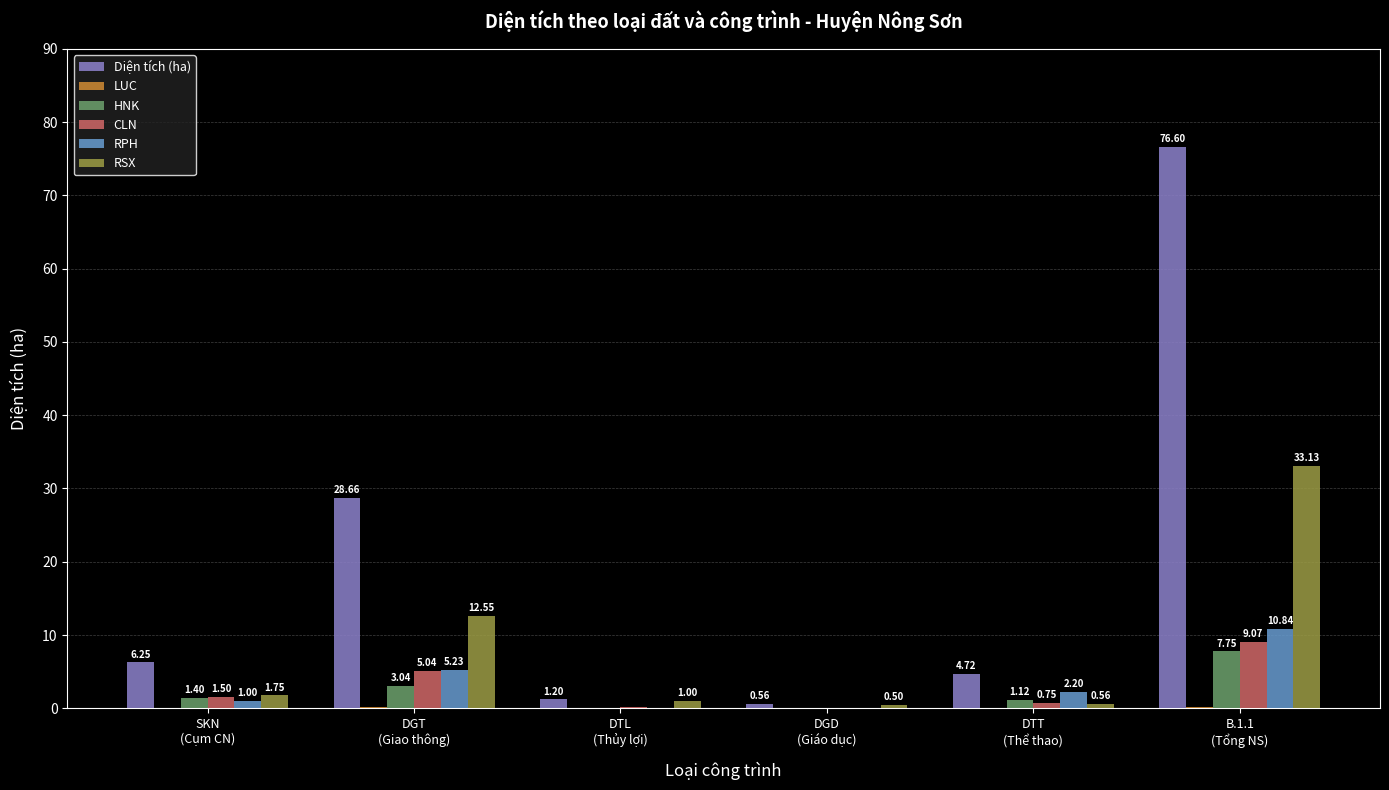

What value does the RPH series have at B.1.1
(Tổng NS)?

10.8